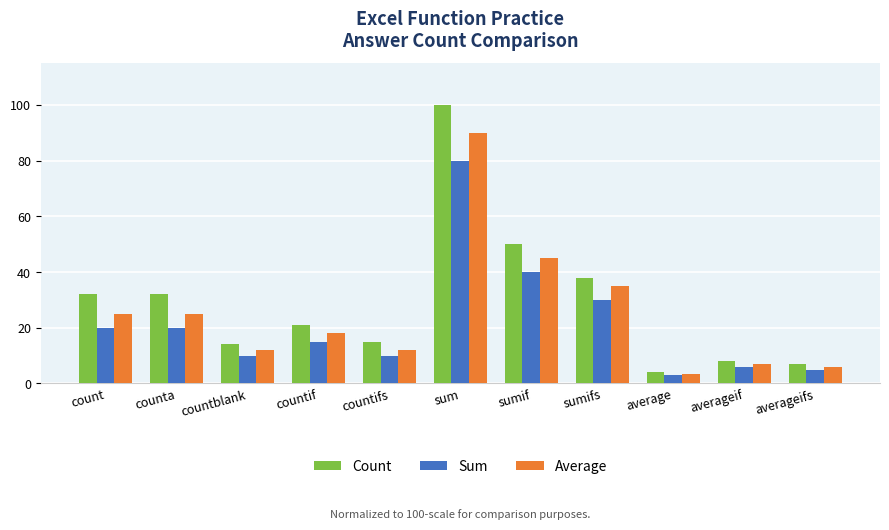

Read the Average value at sum.

90.0